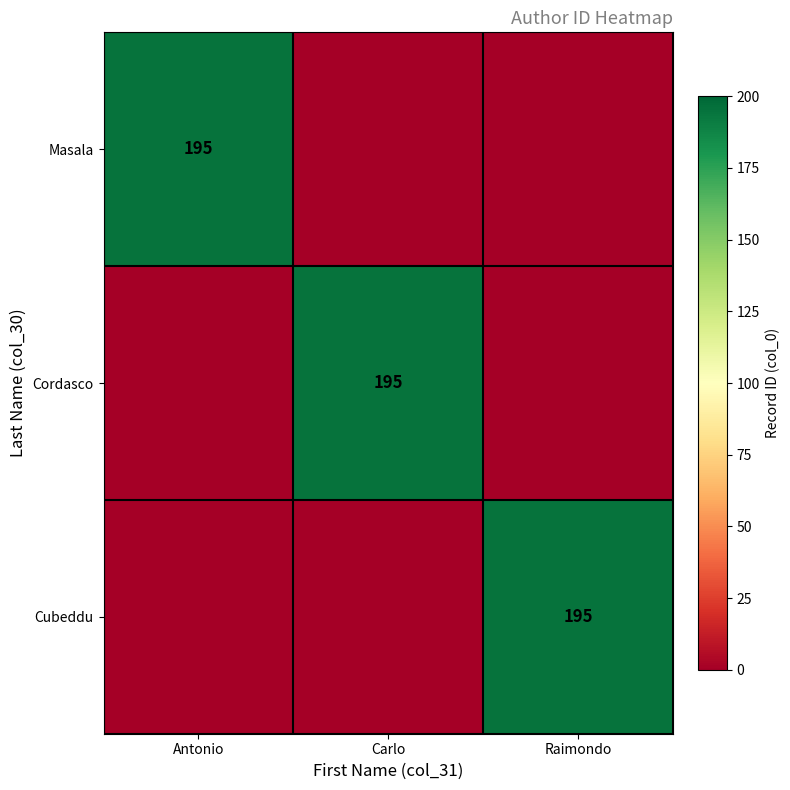

At which label is Cubeddu closest to 97?

Antonio